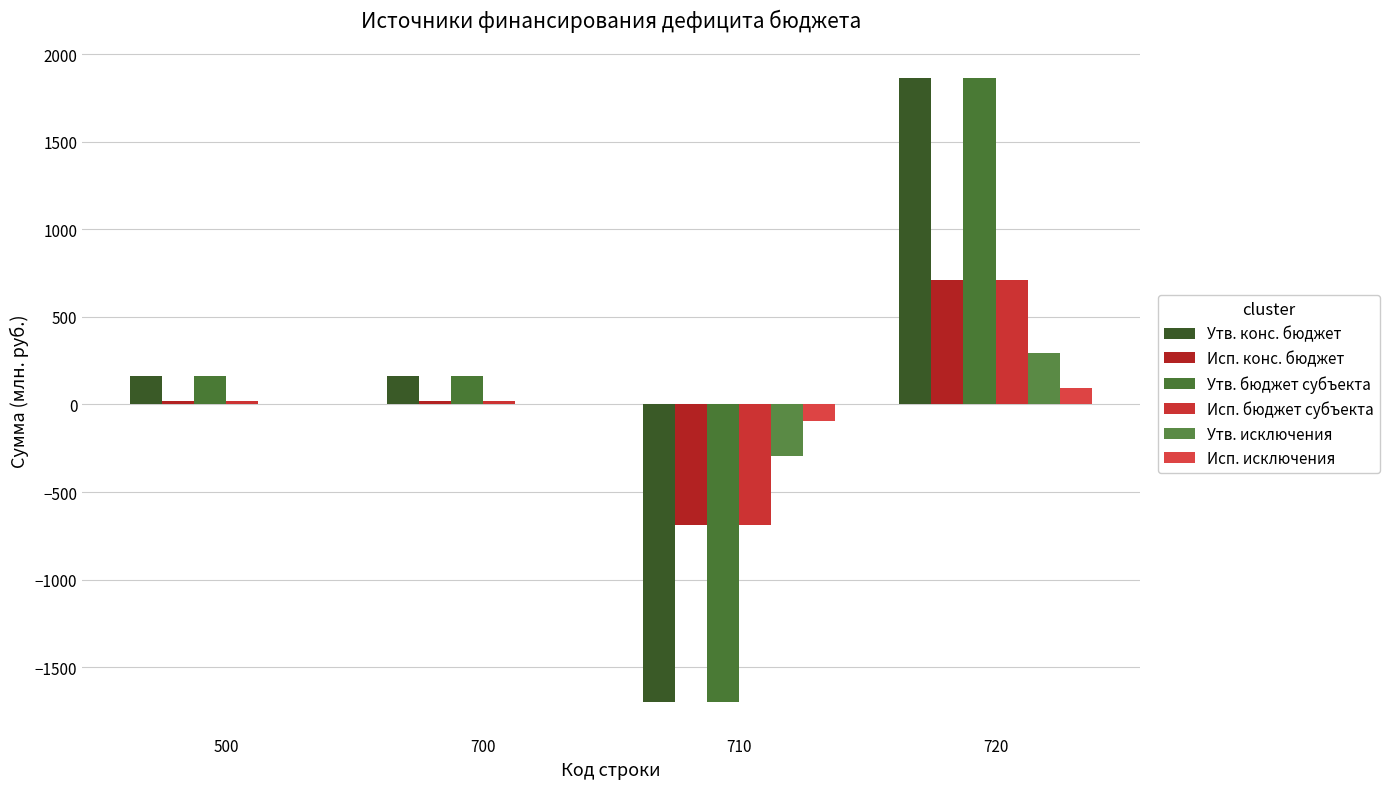

Count the number of data series in this chart.

6